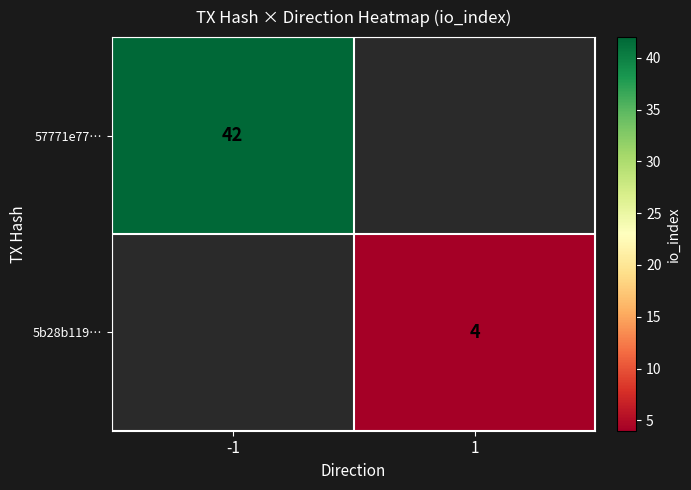

Is the value of 57771e77… at -1 greater than the value of 5b28b119… at 1?

Yes